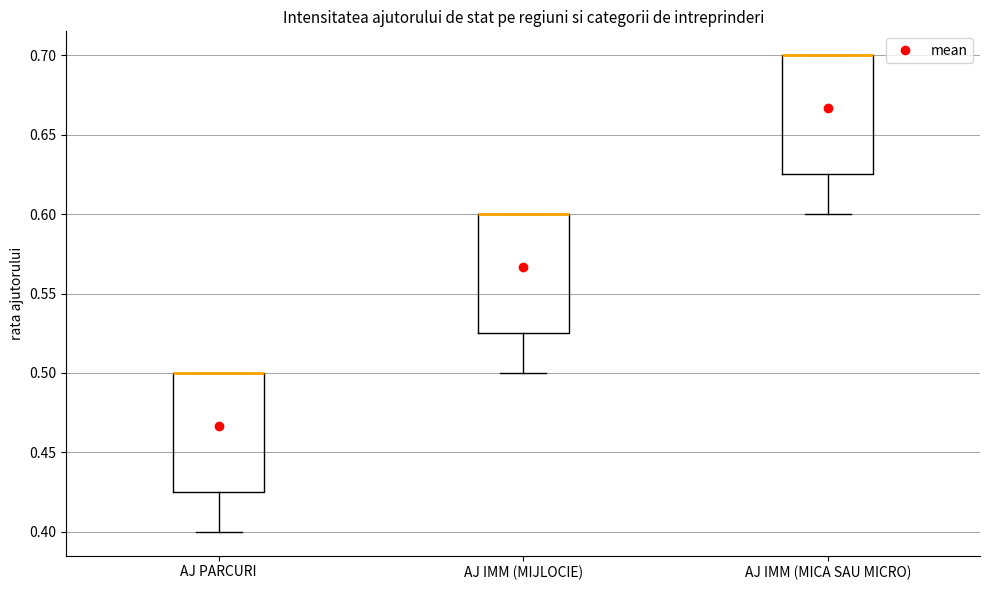

Where is the upper edge of the box for AJ IMM (MICA SAU MICRO) on the y-axis? The values are not printed on the chart, so give them approximately, as read against the axis.

0.700